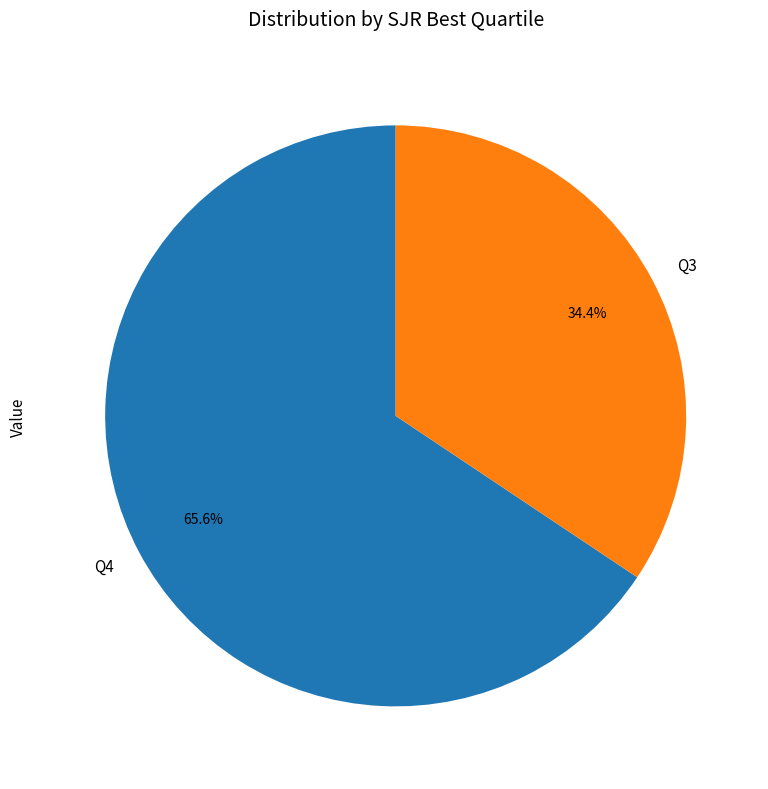

Which slice is the smallest?

Q3